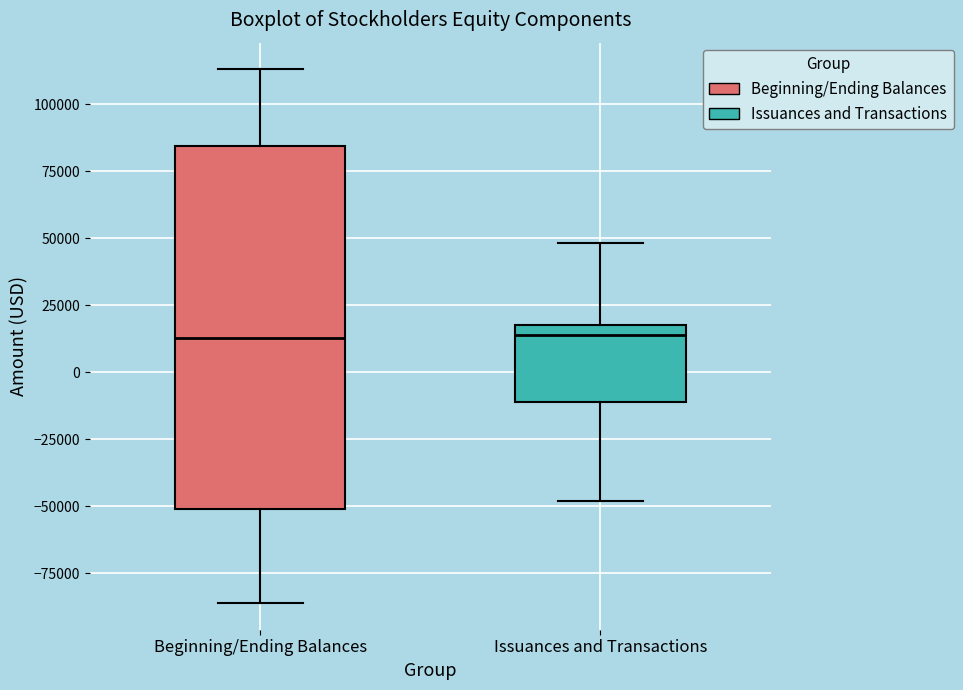

Where is the upper edge of the box for Beginning/Ending Balances on the y-axis? The values are not printed on the chart, so give them approximately, as read against the axis.

85000